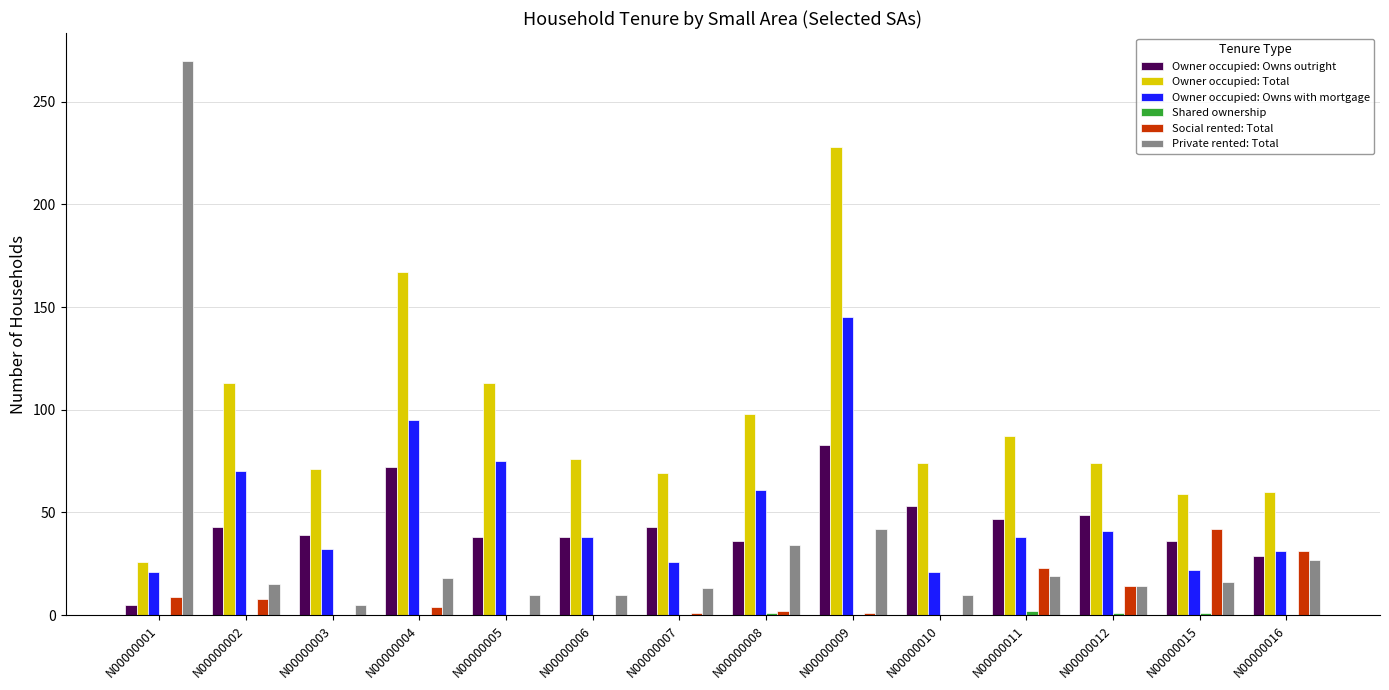

Are the bars grouped side by side (vs. stacked)?

Yes